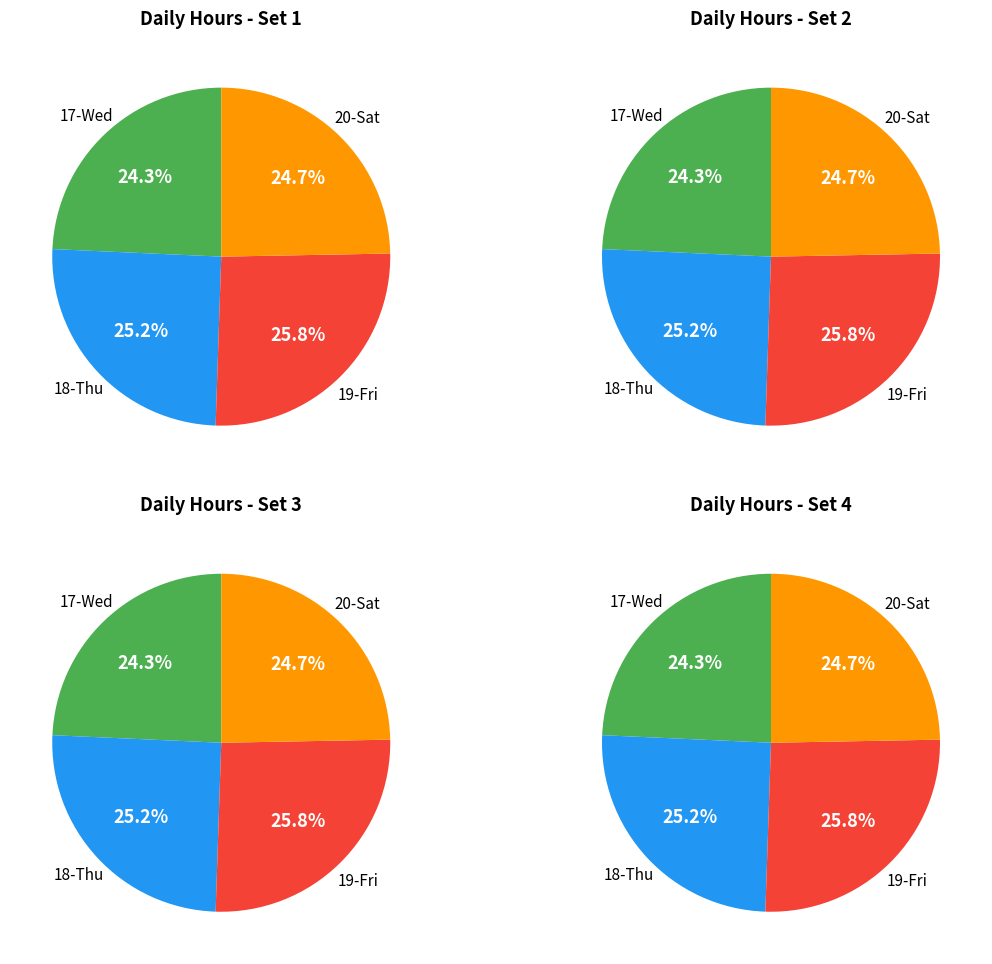

Combined, what portion of the pie is 20-Sat and 19-Fri?

50.5%